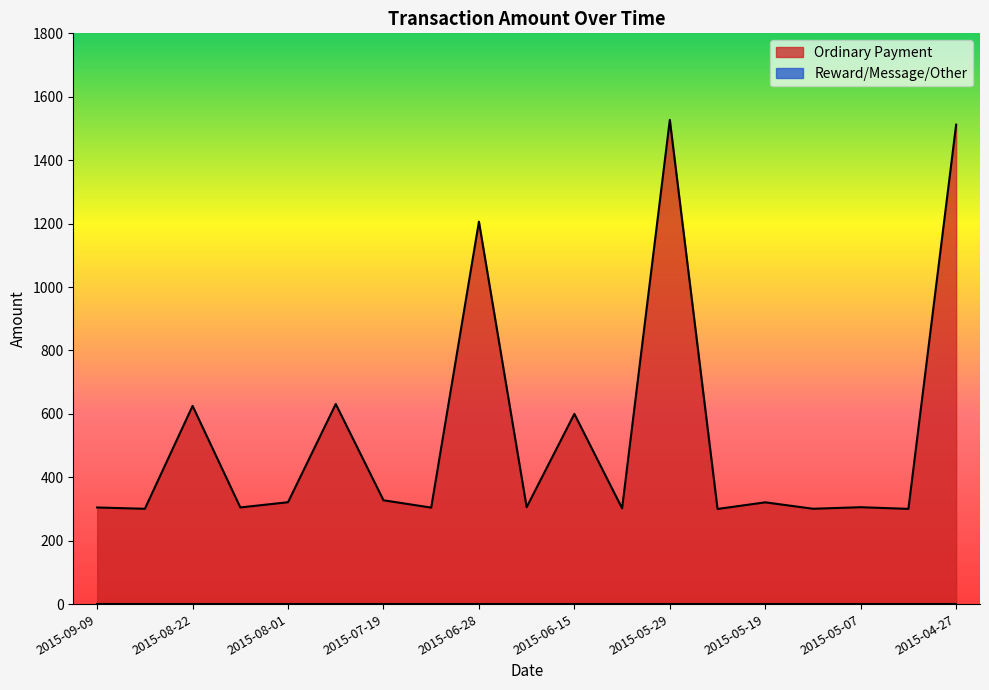

What is the smallest value displayed?

0.0